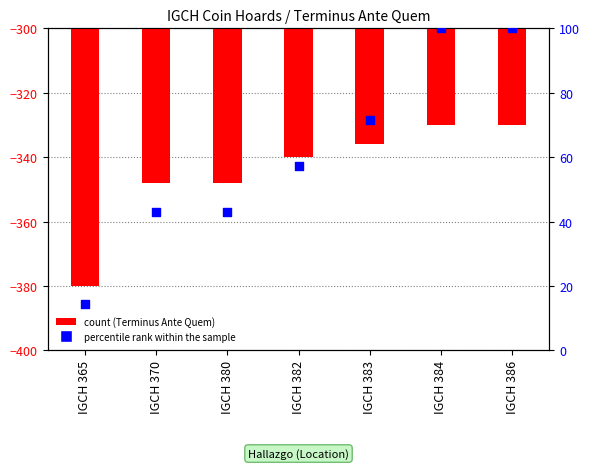

At how many categories does at least one series exceed -211?

7